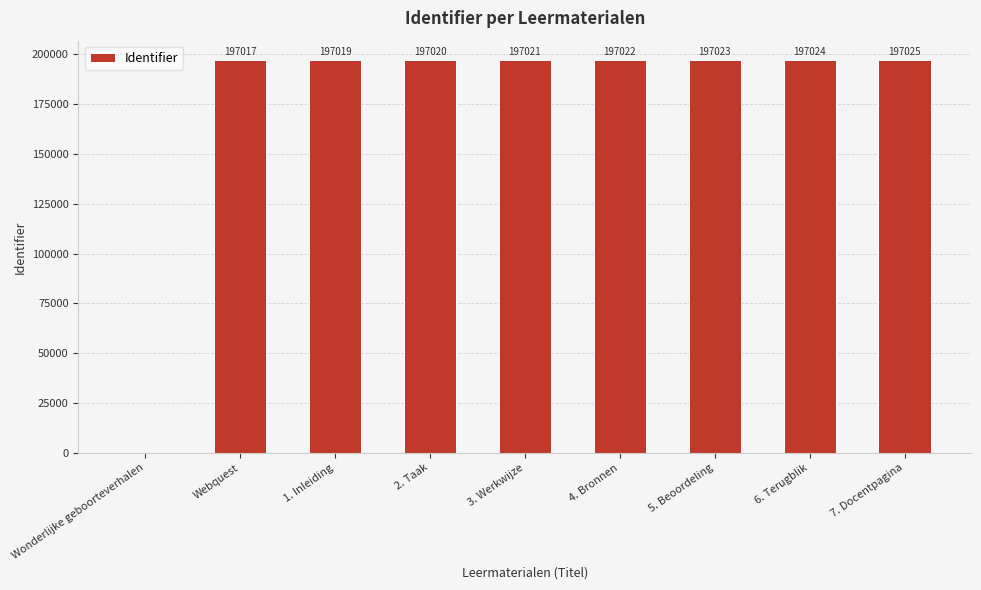

Which label corresponds to the largest value in the chart?

7. Docentpagina